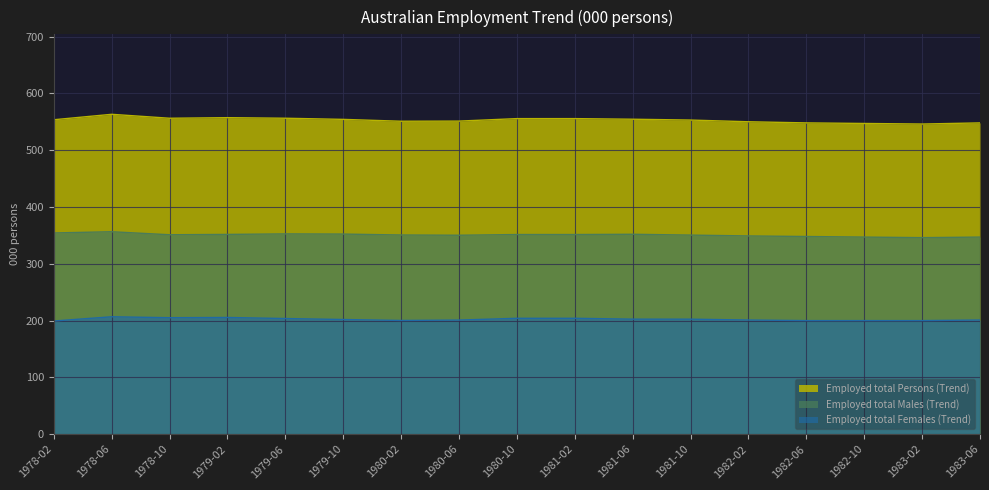

At which label is Employed total Persons (Trend) closest to 554?

1979-10